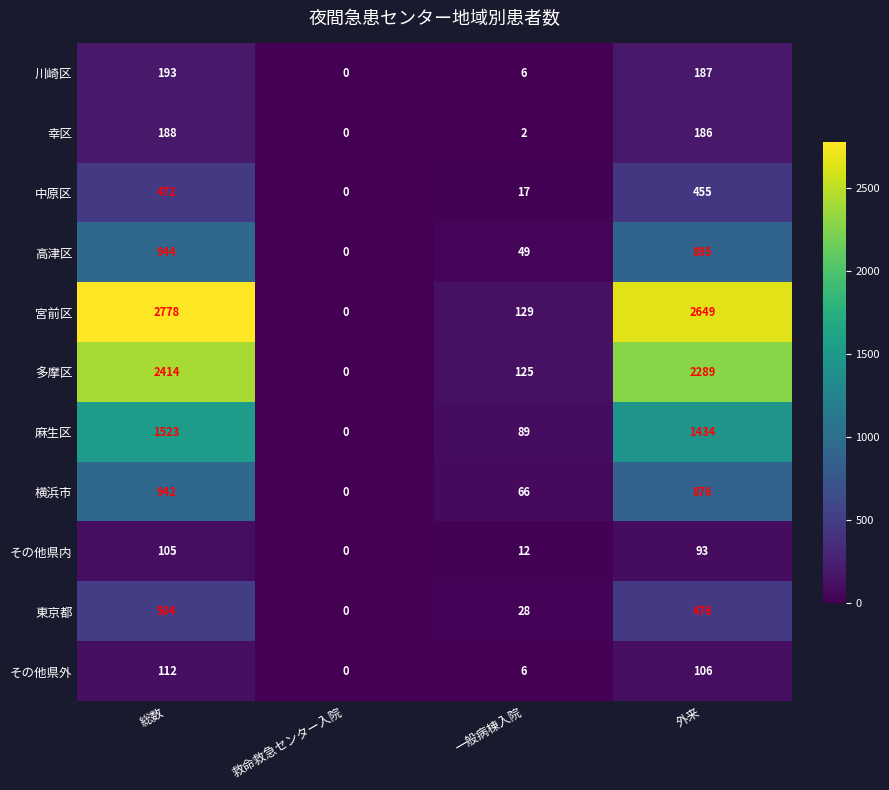

Is it true that 幸区 equals 188 at 総数?

True